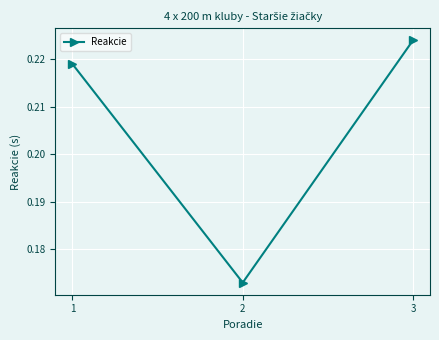

How many lines are shown in the chart?

1